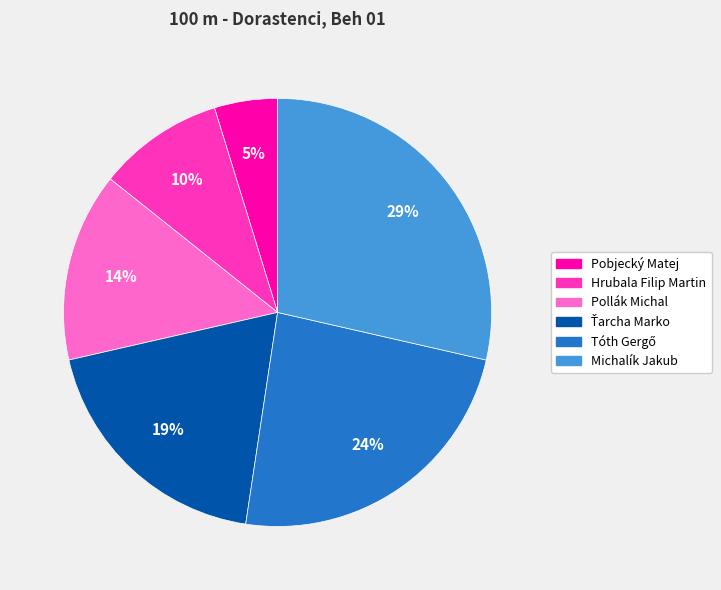

The Hrubala Filip Martin slice represents 4% of the pie. True or false?

False